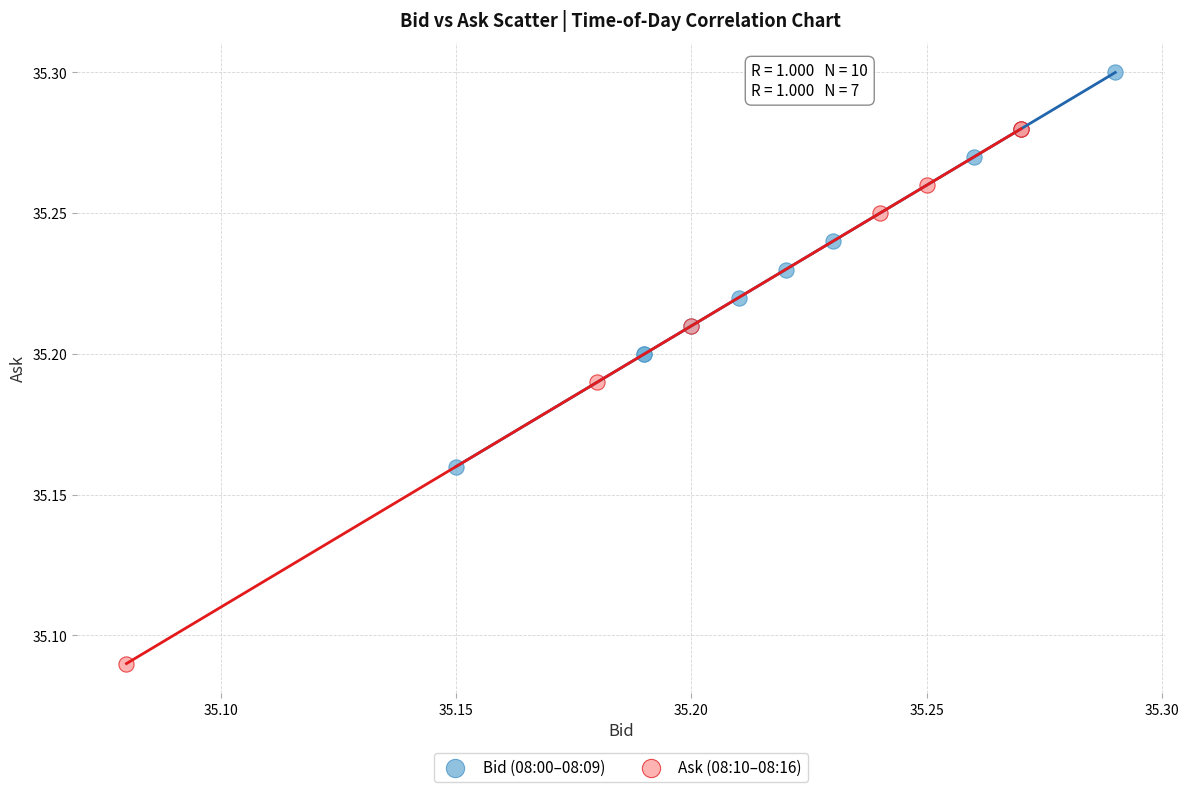

Which series reaches the minimum Y coordinate?

Ask (08:10–08:16)